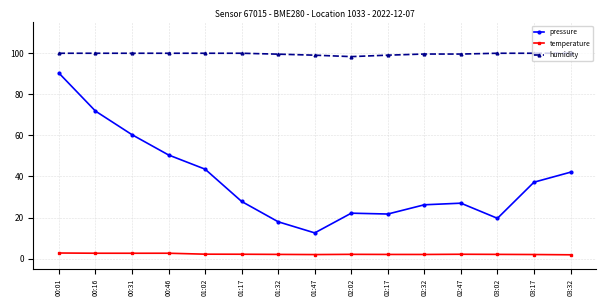

Where is the first local minimum for pressure?

01:47